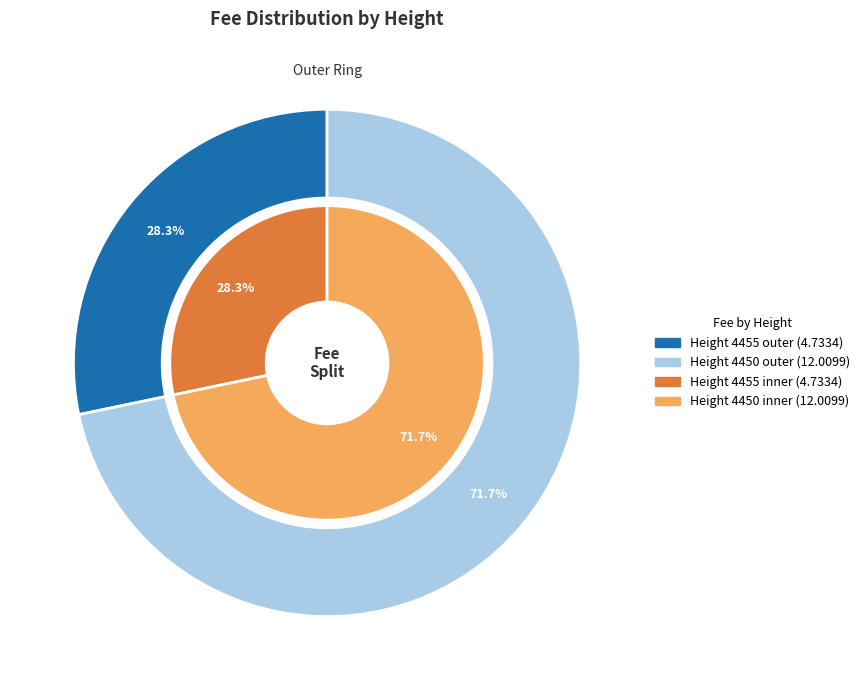

Count the number of slices in the pie.

2